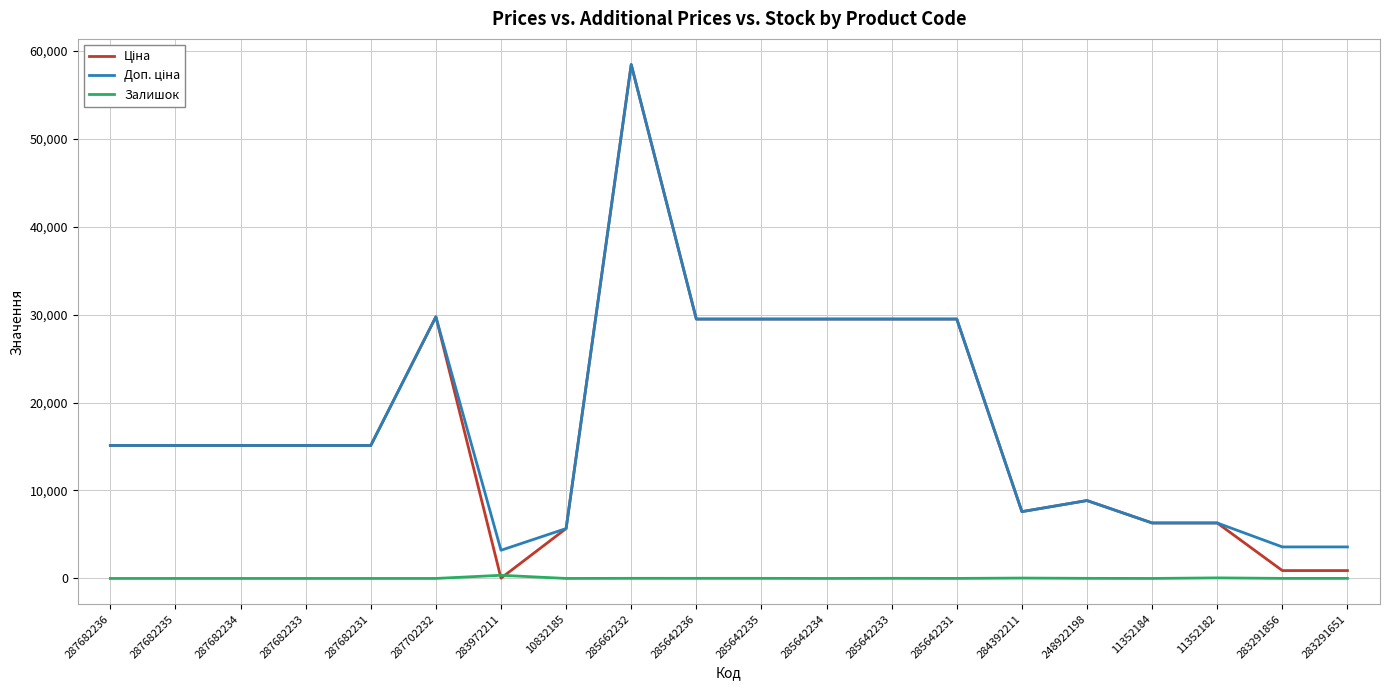

What is the total value across all series at 287682231?

30240.0